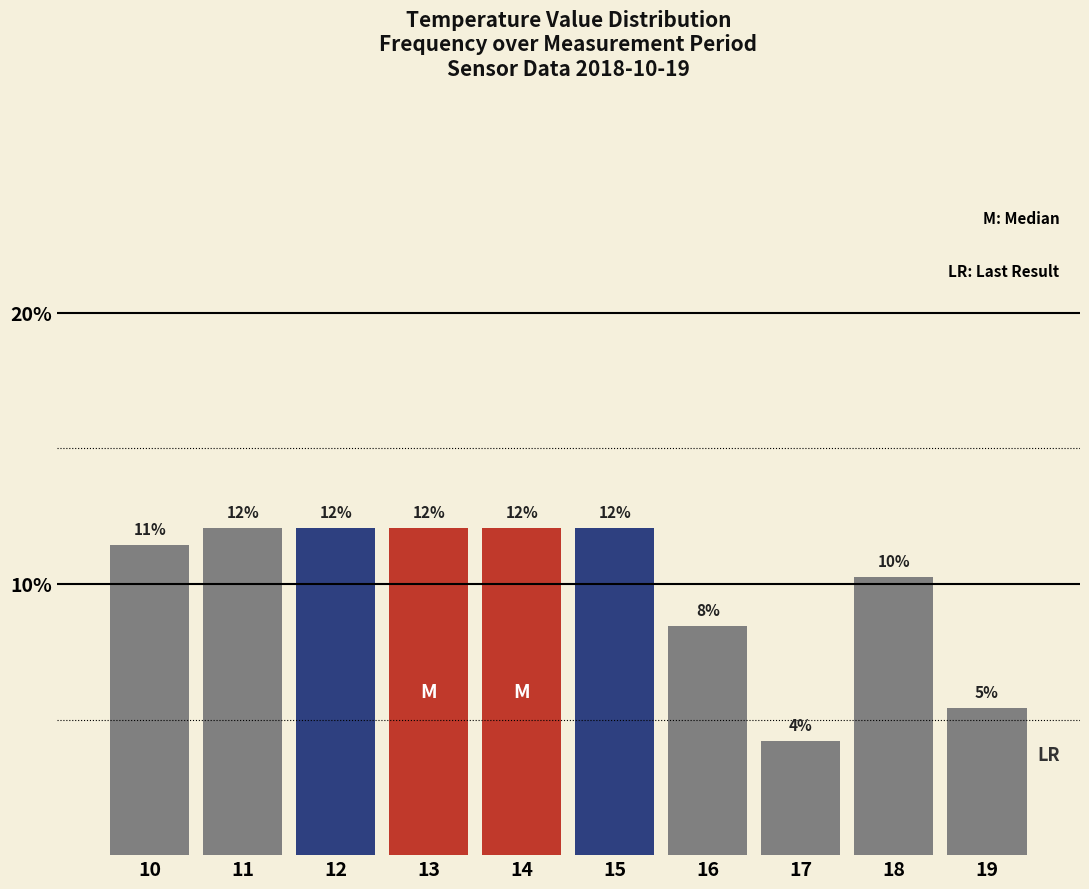

Which has a higher value, 16 or 15?

15